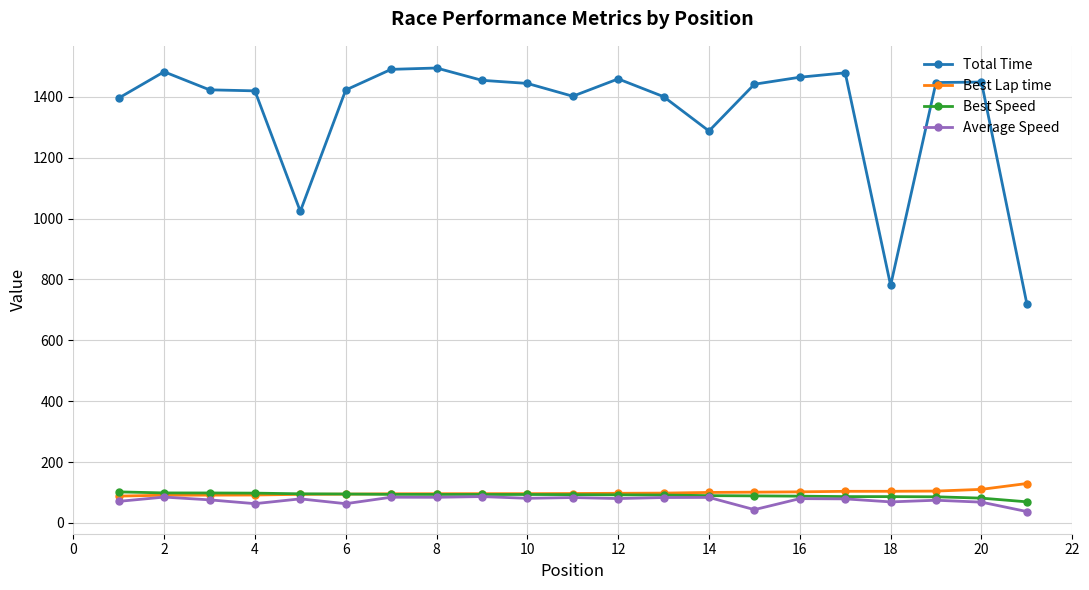

How many values in the Total Time series are below 1441?

10